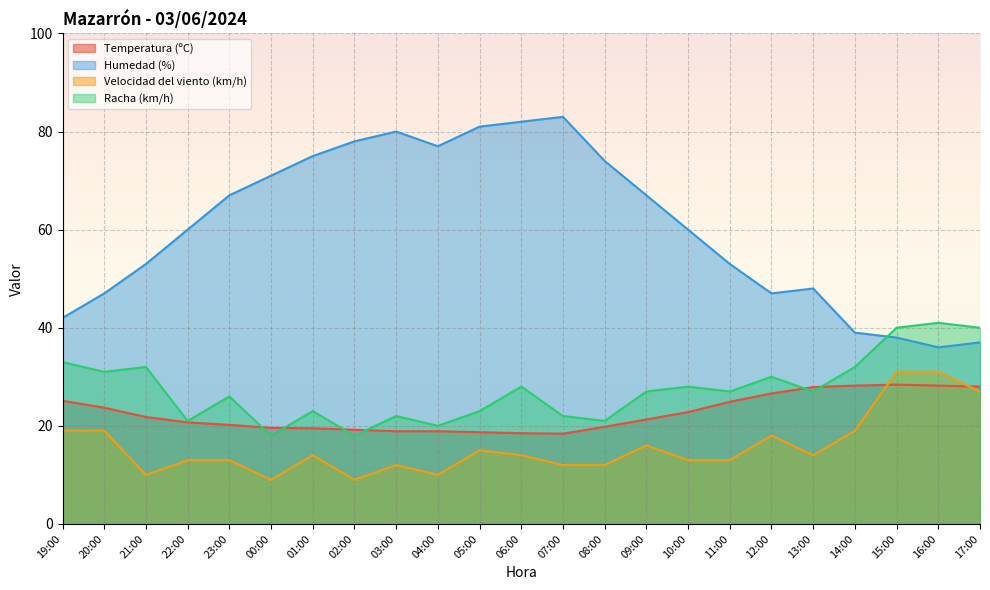

How many data points in Temperatura (ºC) are less than 21?

11